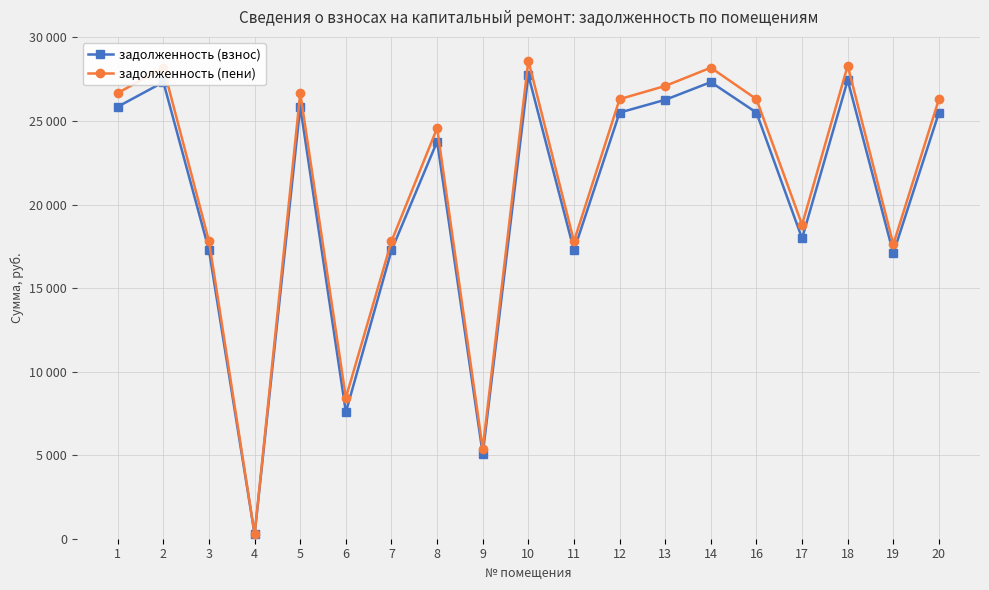

Reading right to left, what are all the values shown in this chart?

задолженность (взнос): 25502.0	17079.8	27445.4	17973.3	25502.0	27327.8	26267.5	25502.0	17256.5	27740.0	5070.2	23770.0	17256.5	7574.8	25855.5	268.5	17256.5	27327.8	25855.5
задолженность (пени): 26307.4	17619.2	28312.2	18789.8	26307.4	28190.9	27097.1	26307.4	17801.5	28616.0	5386.8	24575.4	17801.5	8437.8	26672.0	268.5	17801.5	28190.9	26672.0